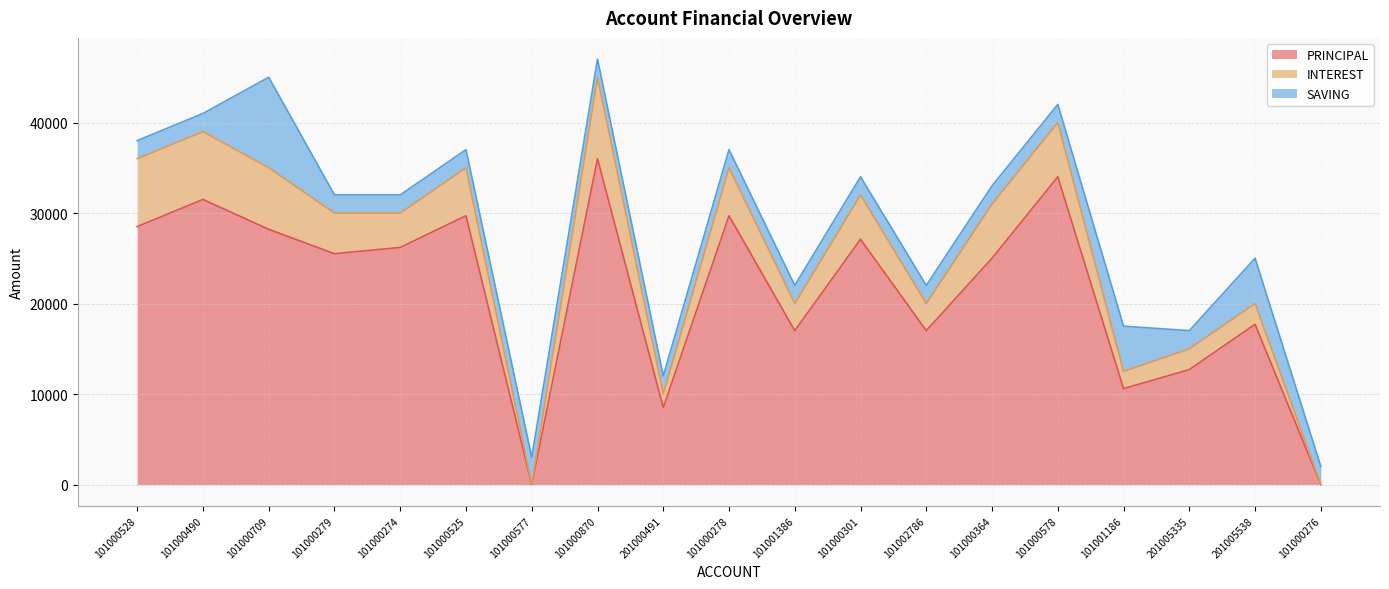

What is the difference between the PRINCIPAL values at 101000279 and 101000528?

3000